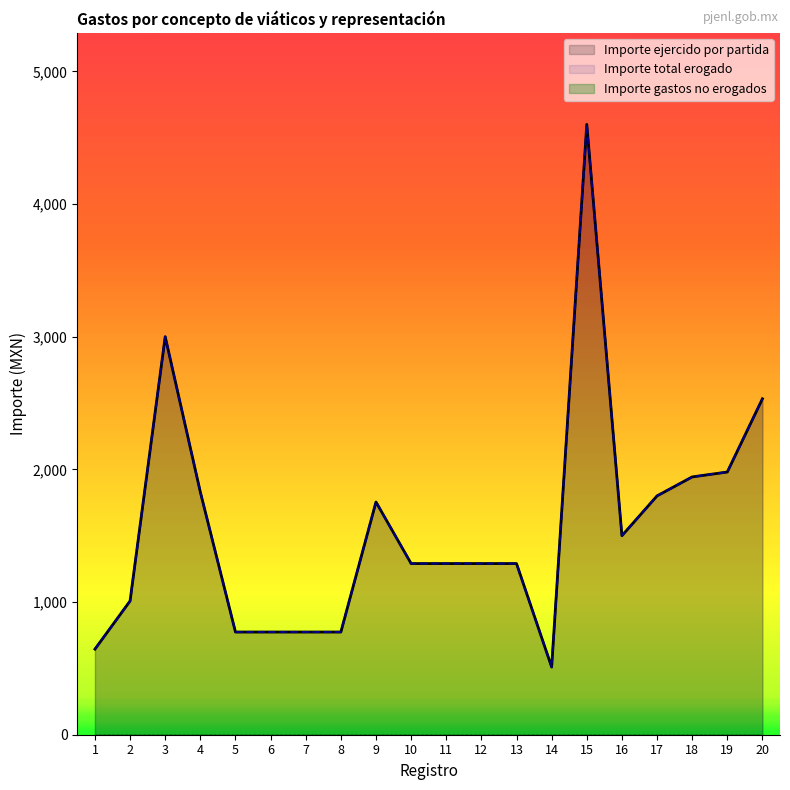

Where is the first local minimum for Importe total erogado?

14